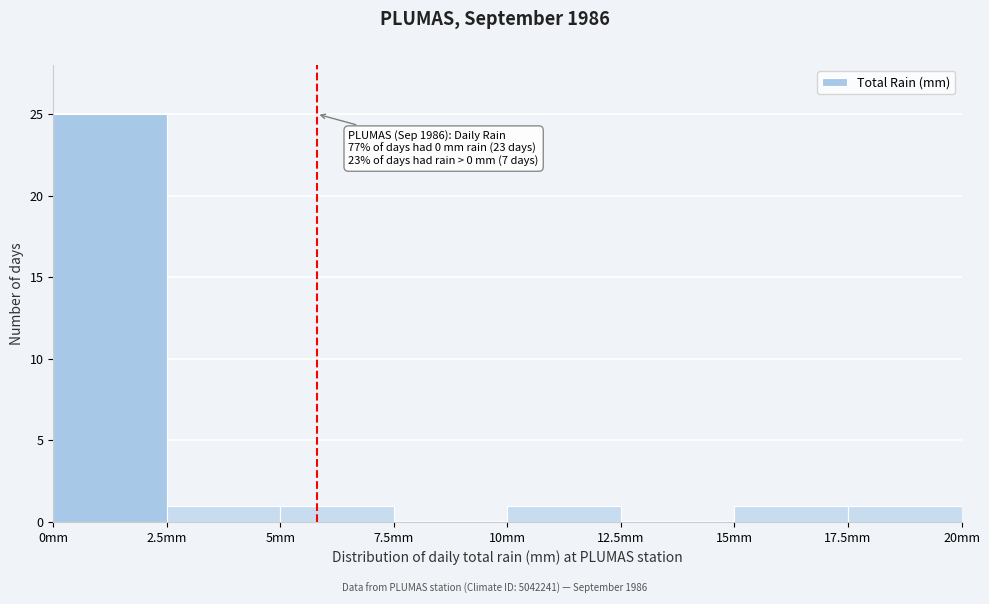

Over which range of the x-axis is the bar tallest?

0.0 to 2.5